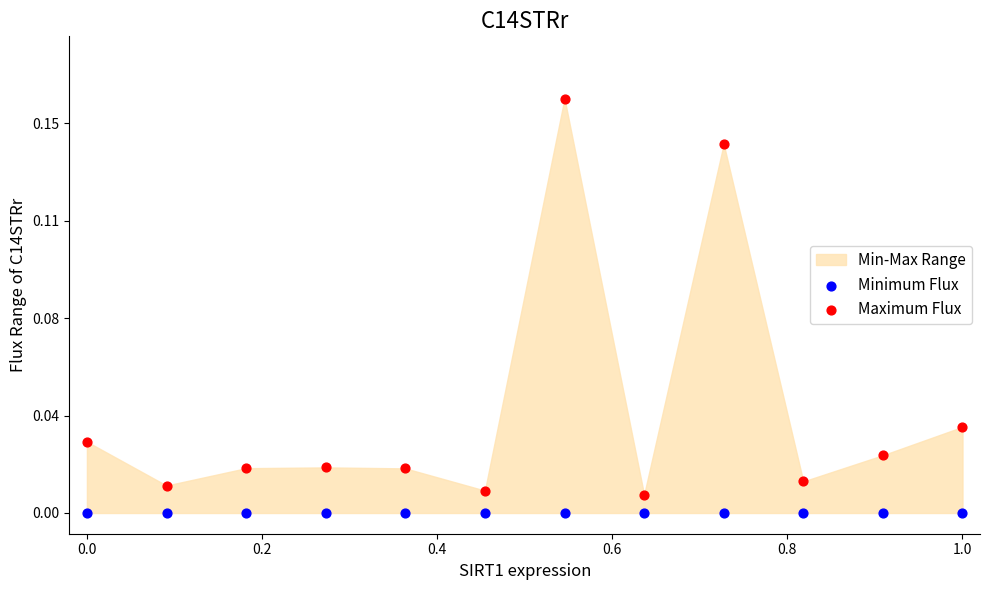

Which series reaches the maximum Y coordinate?

Maximum Flux